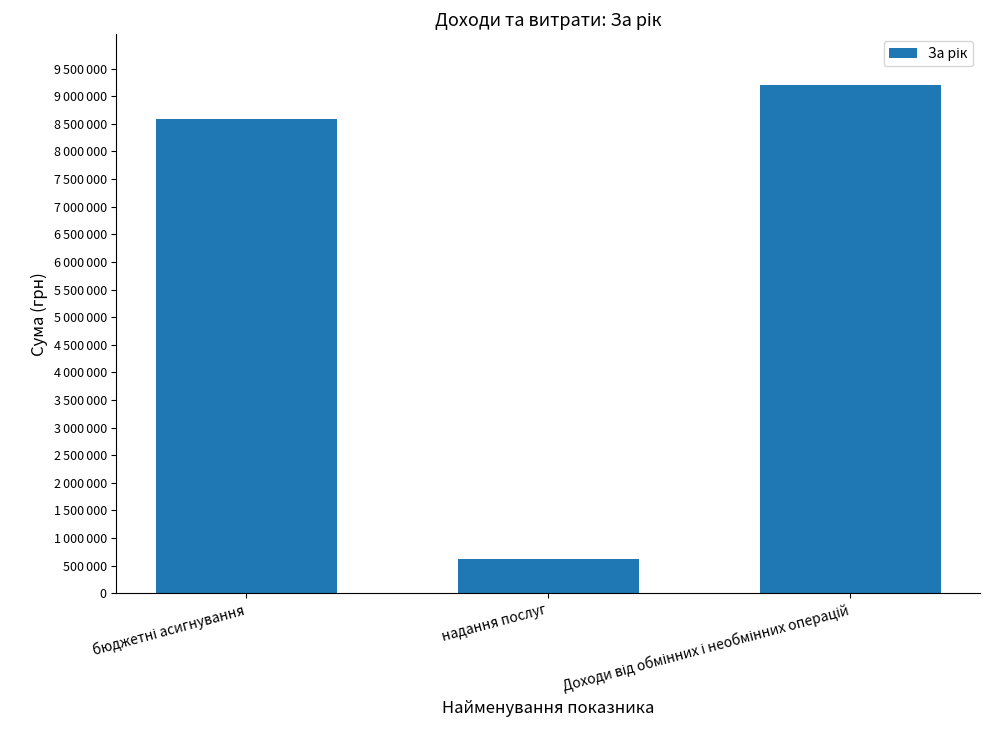

The chart shows a value of 991632 at надання послуг. True or false?

False